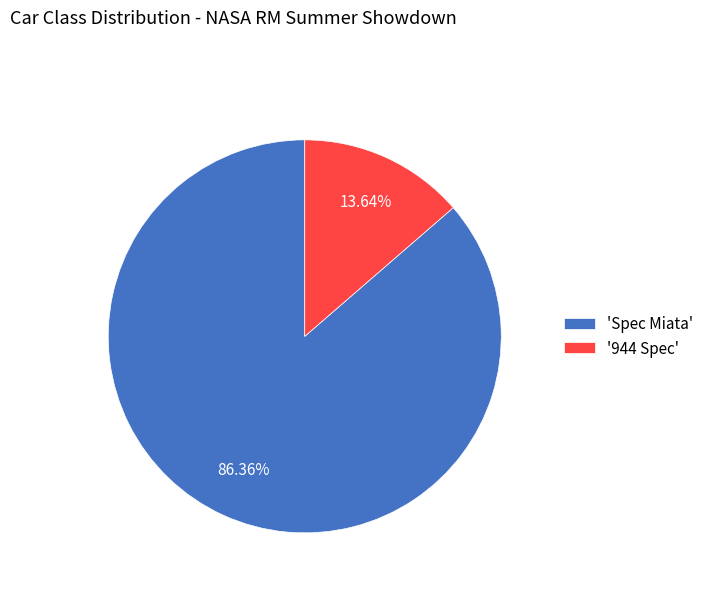

Do '944 Spec' and 'Spec Miata' together represent more than half of the pie?

Yes